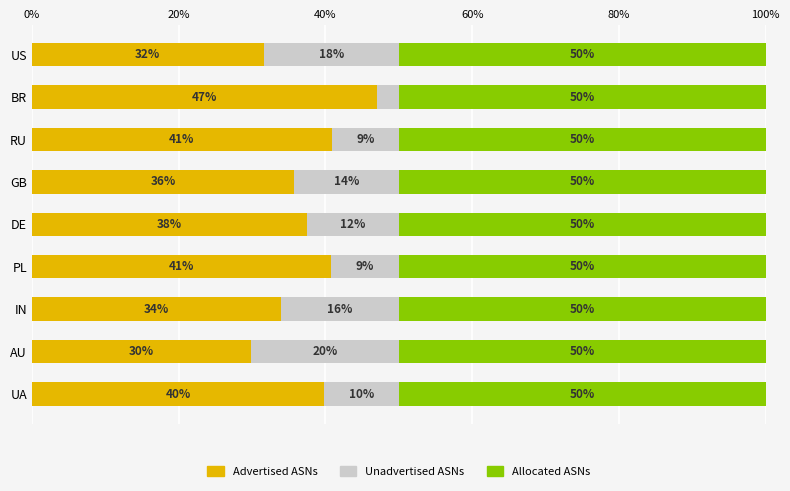

Which category has the lowest value in the Advertised ASNs series?

AU